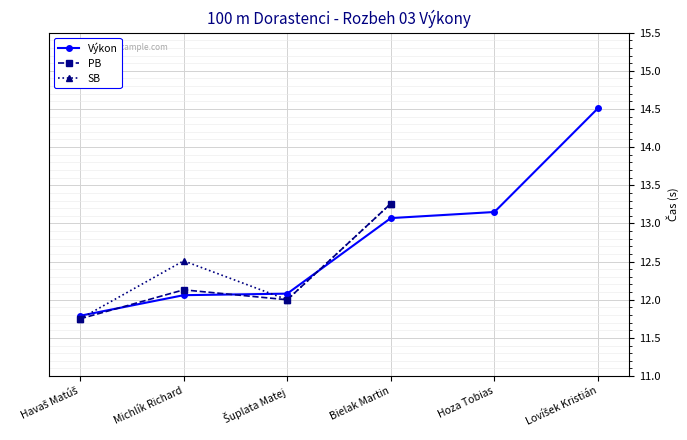

What are all the series names shown in the legend?

Výkon, PB, SB